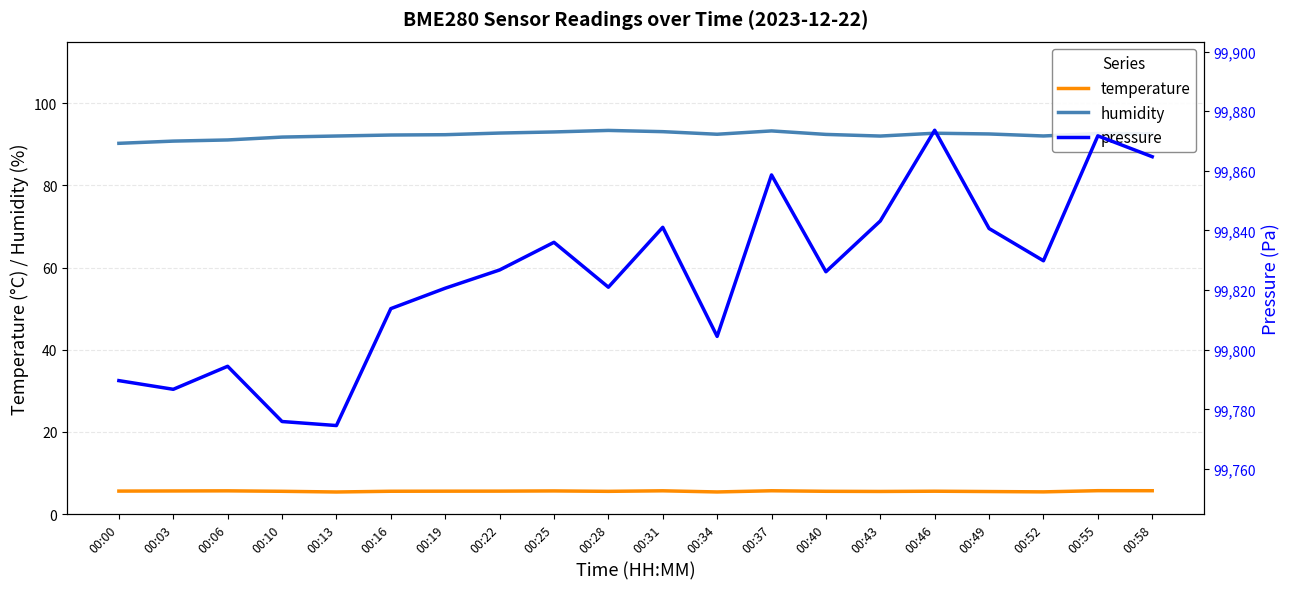

Where does the pressure series first go above 99826?

00:22